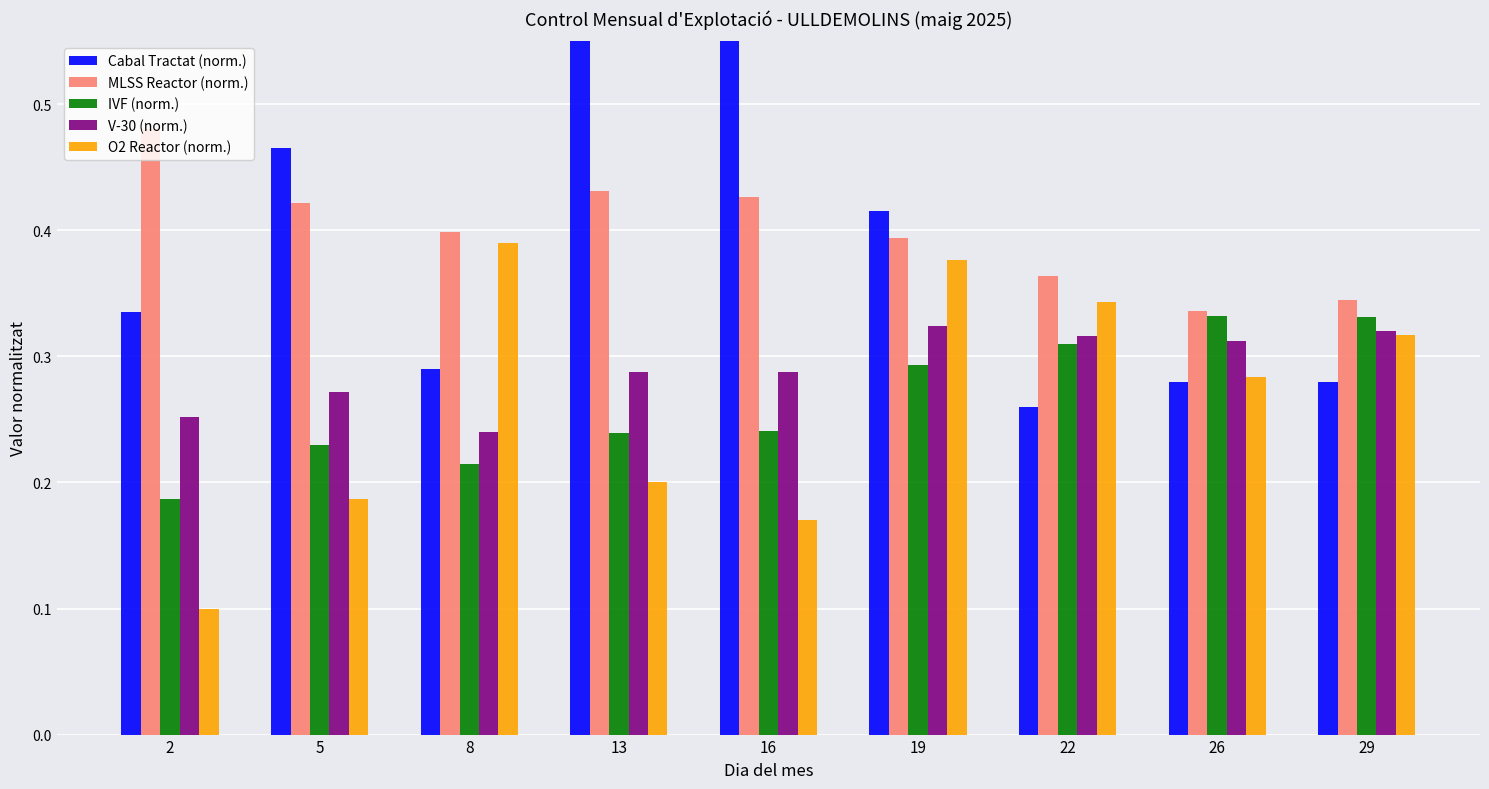

What is the greatest value displayed?

0.9